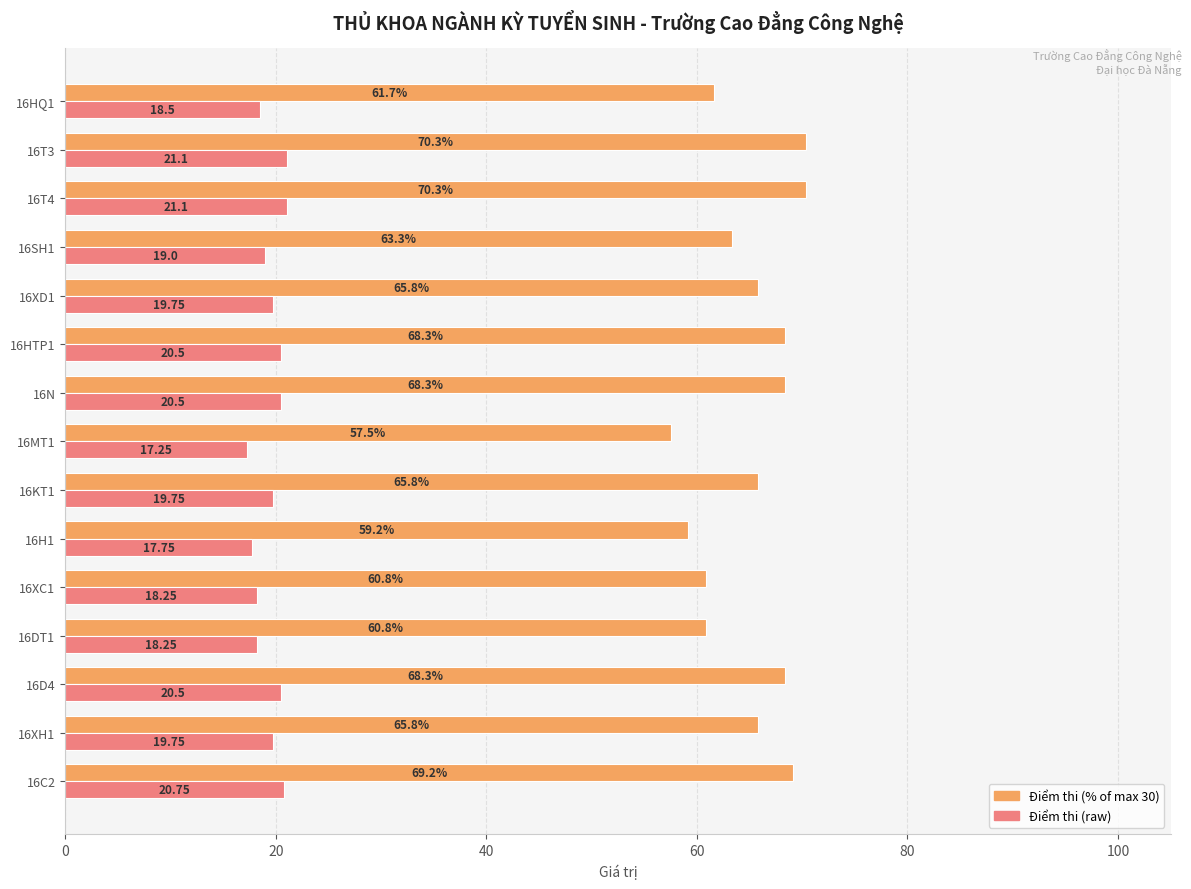

What is the difference between the maximum and minimum values in the Điểm thi (% of max 30) series?

12.8